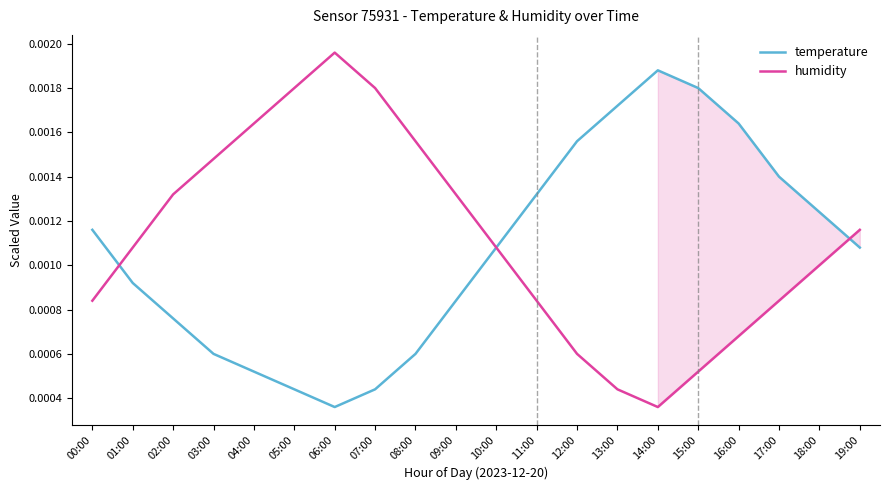

Which series ends up on top after the final intersection of temperature and humidity?

humidity